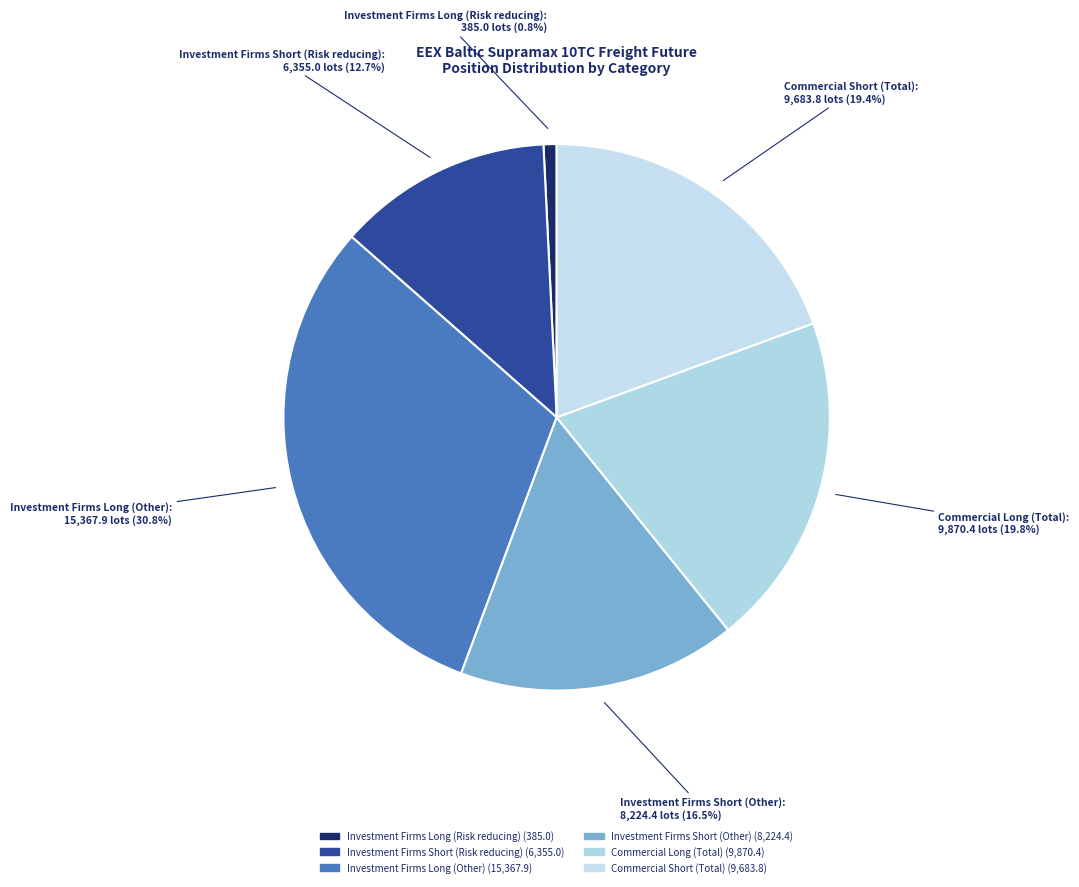

What percentage do Commercial Long (Total) and Investment Firms Short (Other) together represent?

36.3%